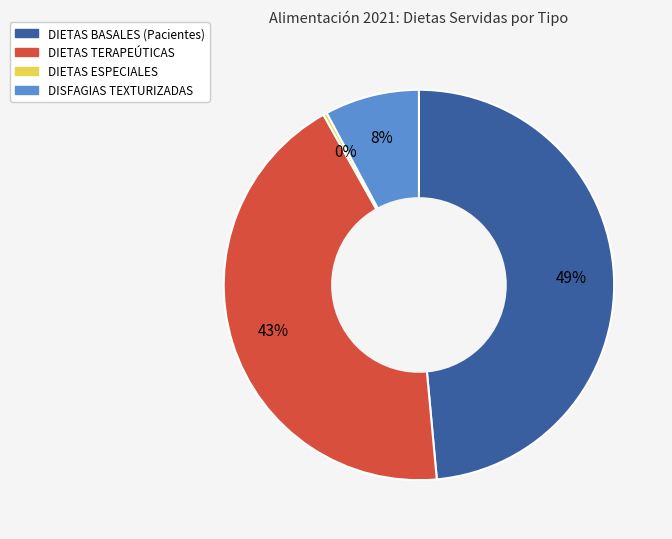

How many segments does this pie chart have?

4